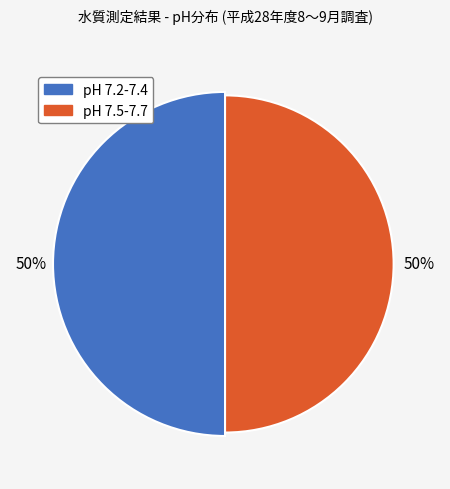

Is there any slice that represents more than half of the pie?

No